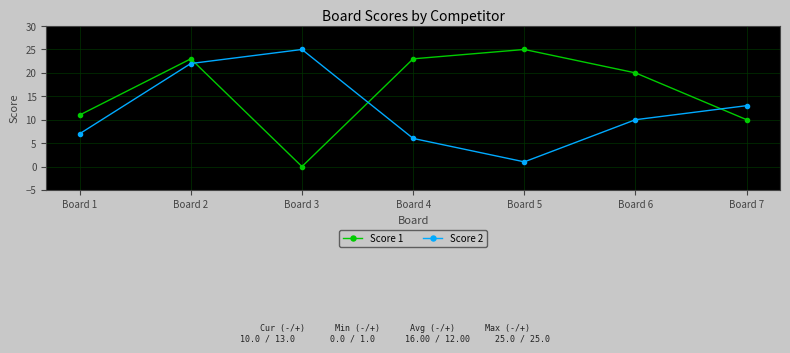

What is the total value across all series at Board 5?

26